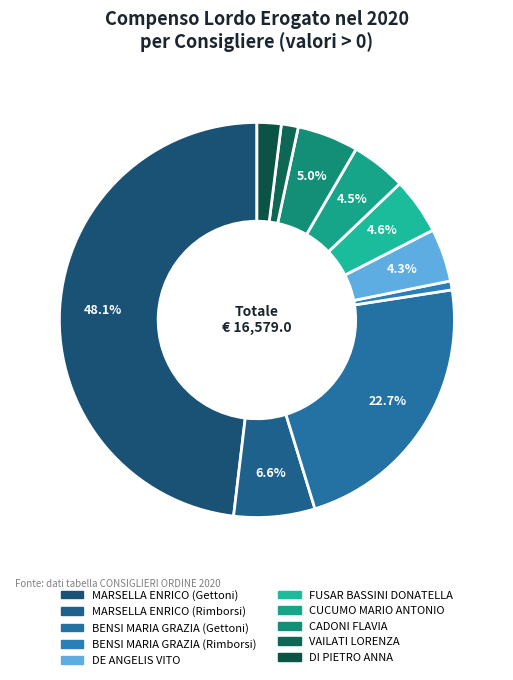

To the nearest percent, what portion does FUSAR BASSINI DONATELLA represent?

5%